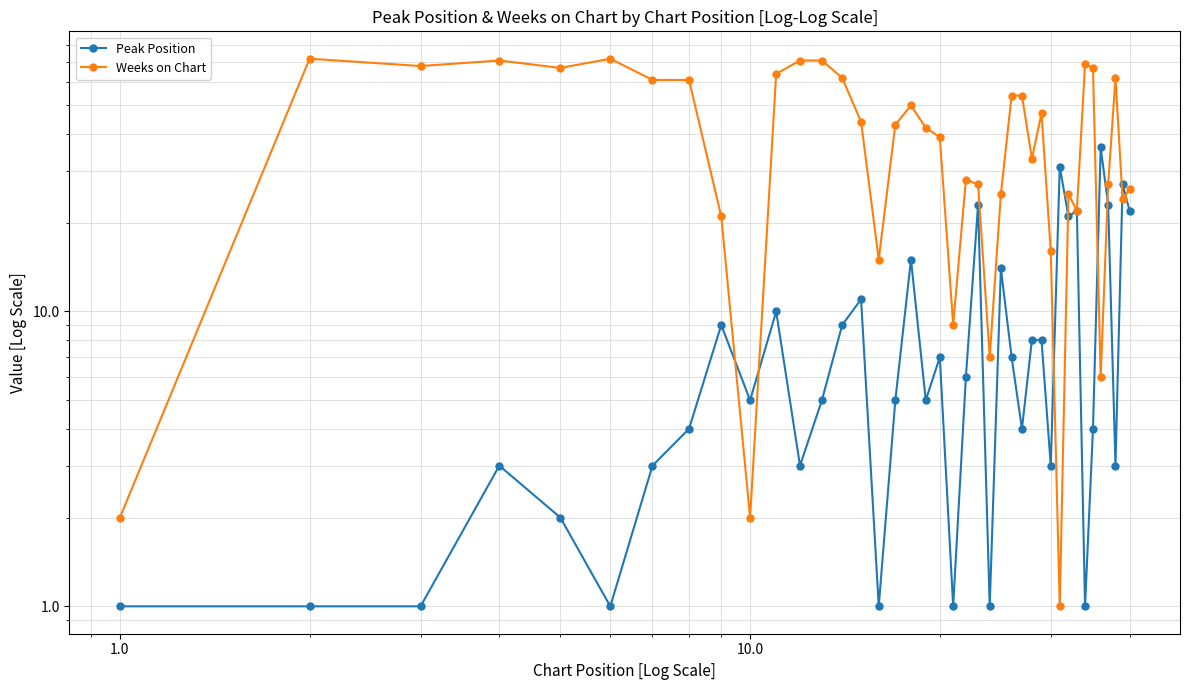

Which series ends up on top after the final intersection of Peak Position and Weeks on Chart?

Weeks on Chart